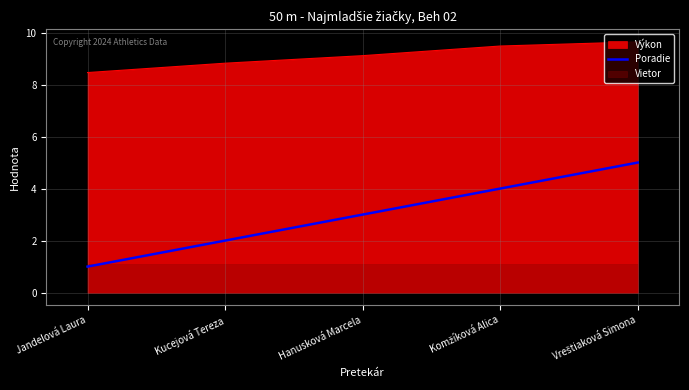

Reading left to right, what are all the values shown in this chart?

Jandelová Laura=1	Kucejová Tereza=2	Hanusková Marcela=3	Komžíková Alica=4	Vreštiaková Simona=5